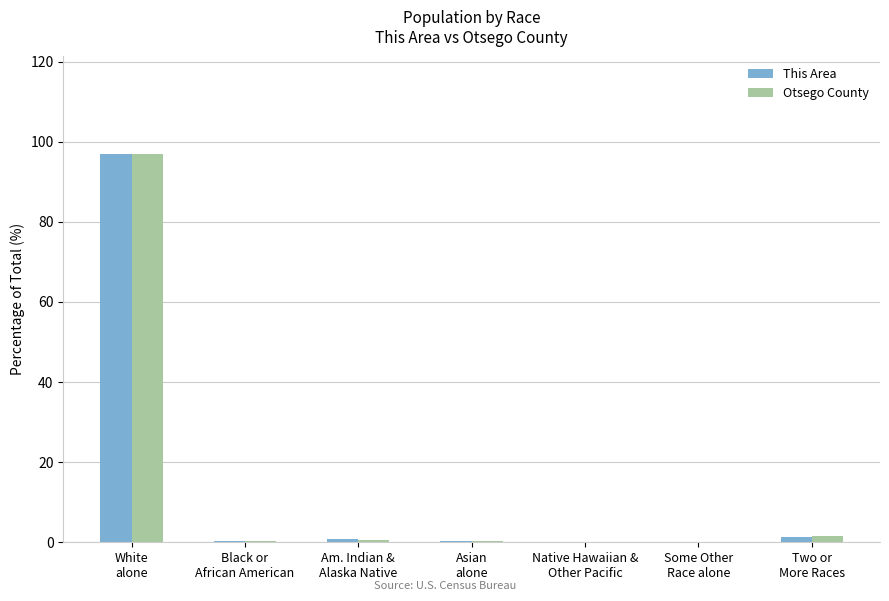

At which category is the sum across all series the highest?

White
alone